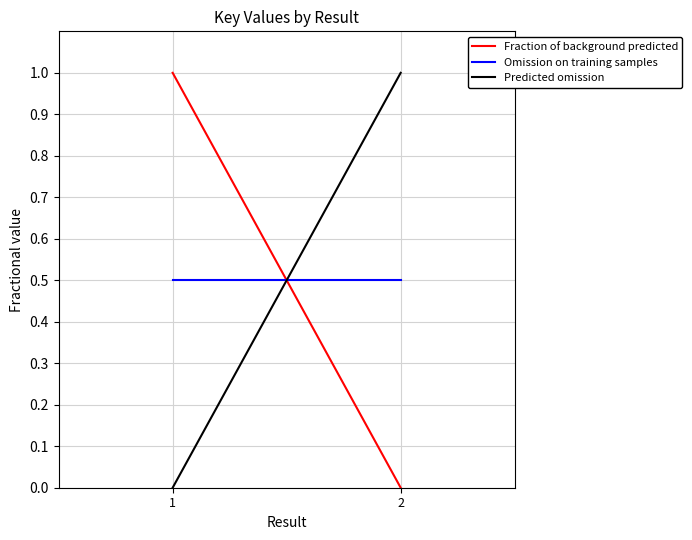

Reading right to left, what are all the values shown in this chart?

Fraction of background predicted: 0.0	1.0
Omission on training samples: 0.5	0.5
Predicted omission: 1.0	0.0